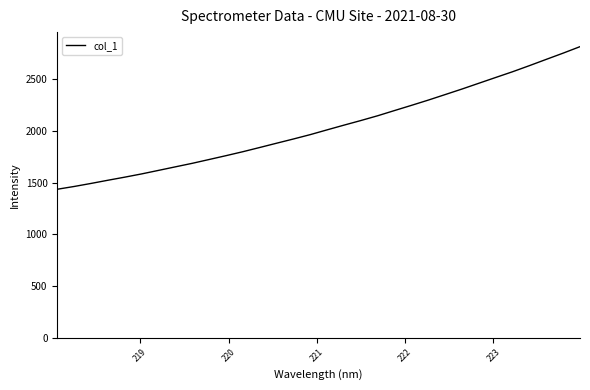

What is the maximum value shown in the chart?

2814.6